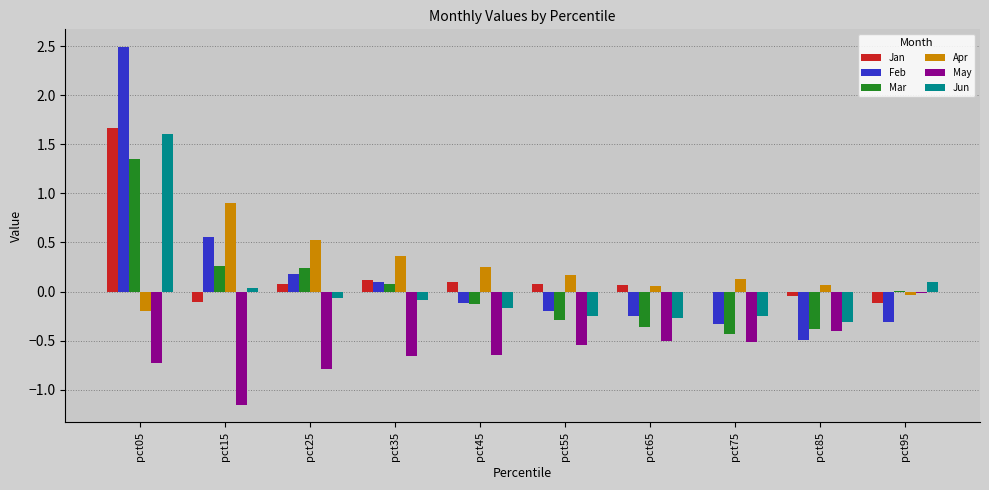

Which series changed the most between pct05 and pct85?

Feb